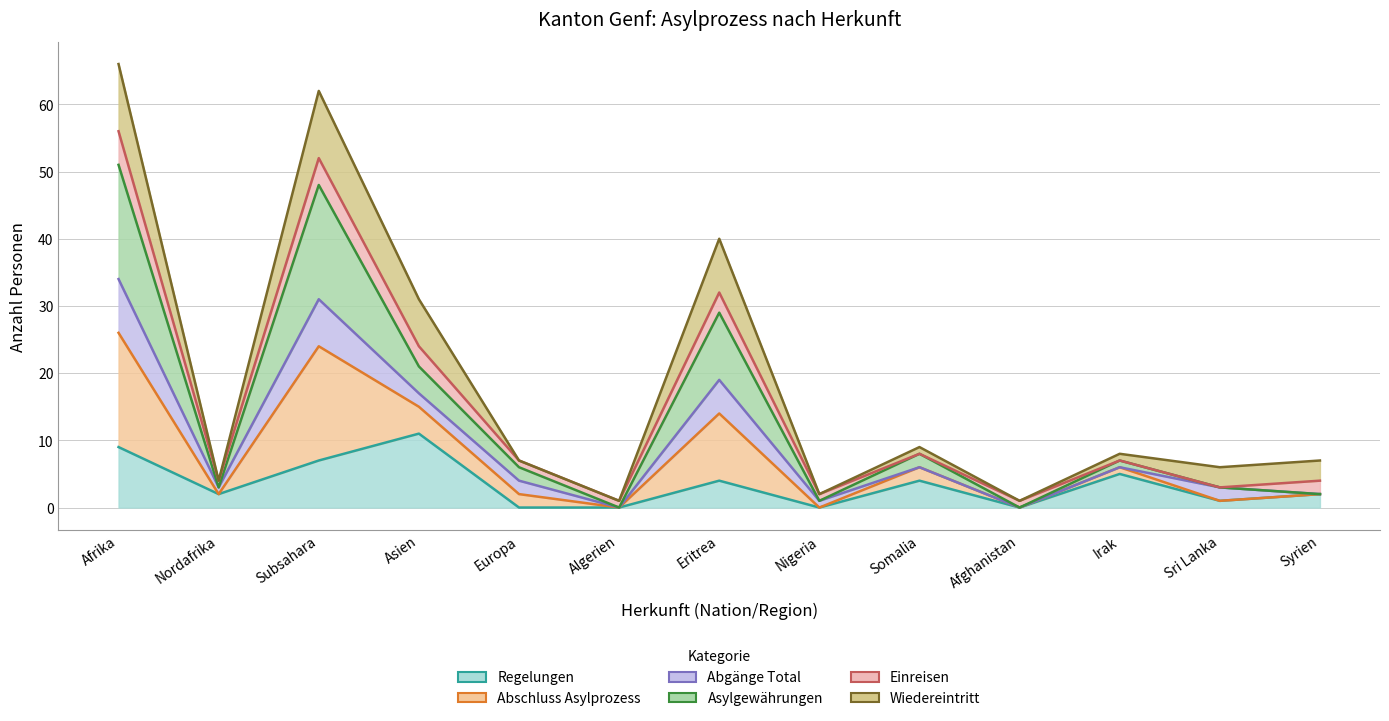

At which label does Regelungen first exceed 2?

Afrika